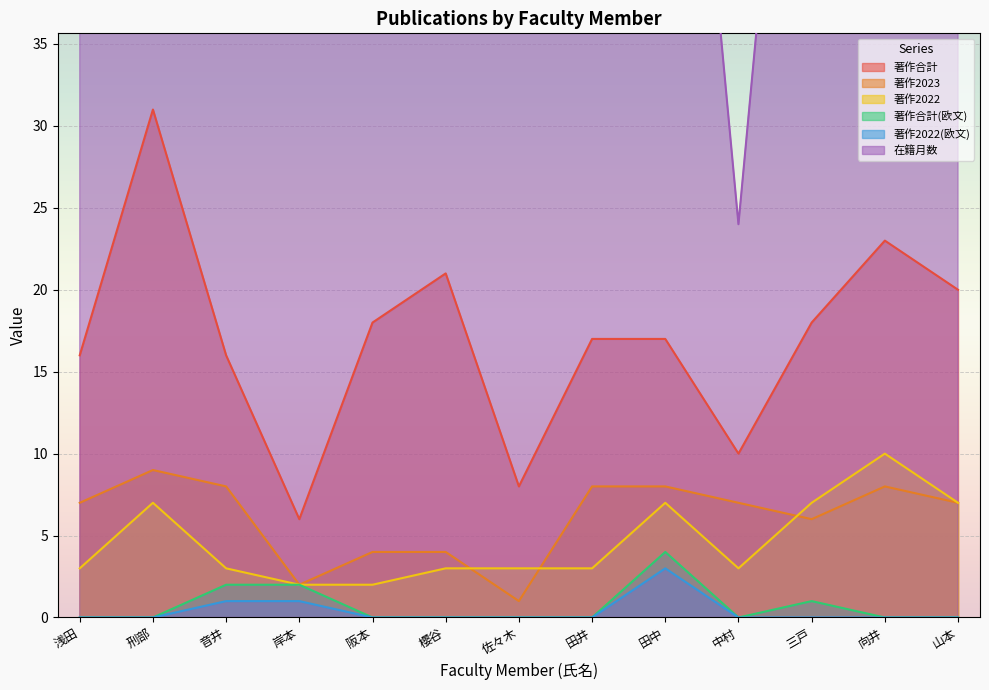

True or false: 著作2023 and 著作合計(欧文) intersect in this chart.

False